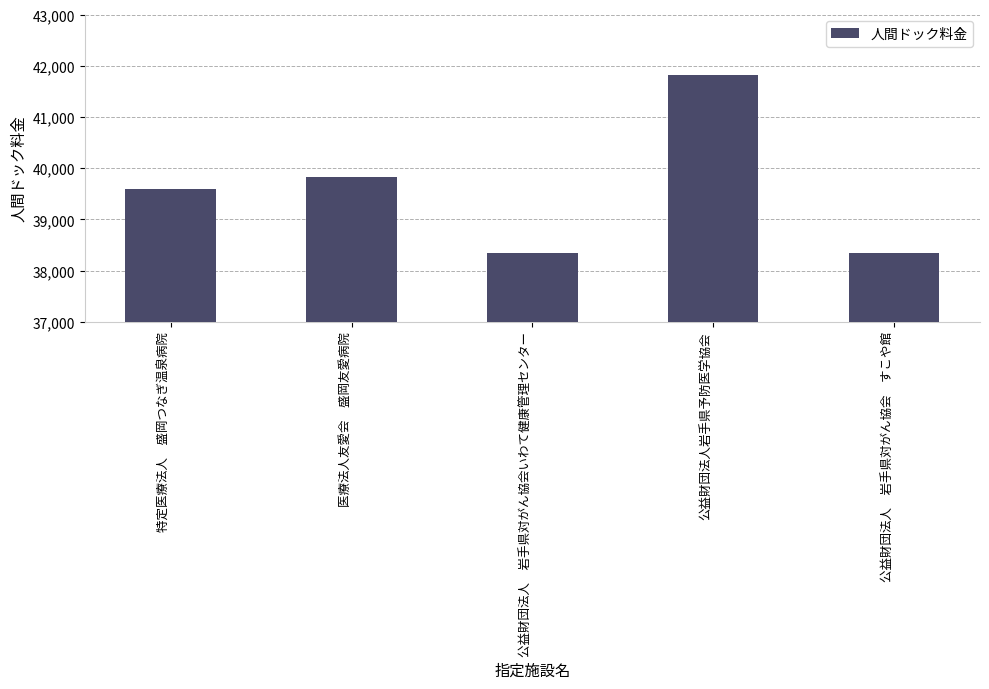

At which category does the chart reach its peak across all series?

公益財団法人岩手県予防医学協会